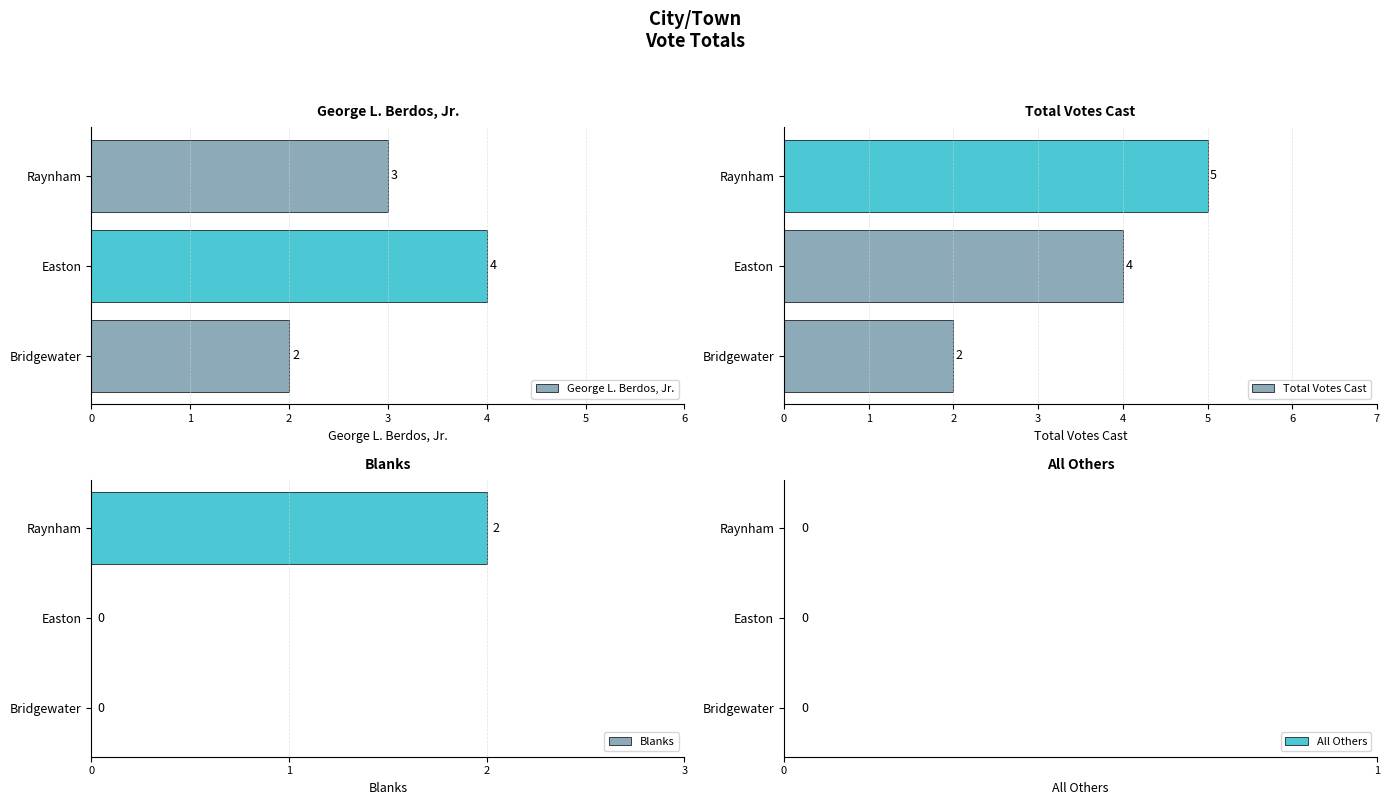

The value of Total Votes Cast at Bridgewater is 1.3. True or false?

False